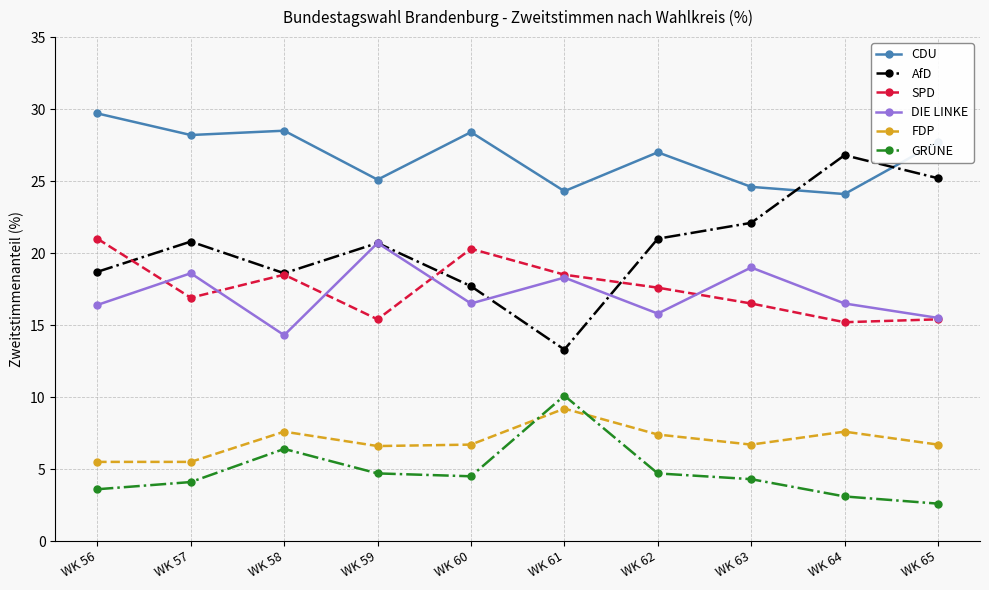

Read the FDP value at WK 63.

6.7